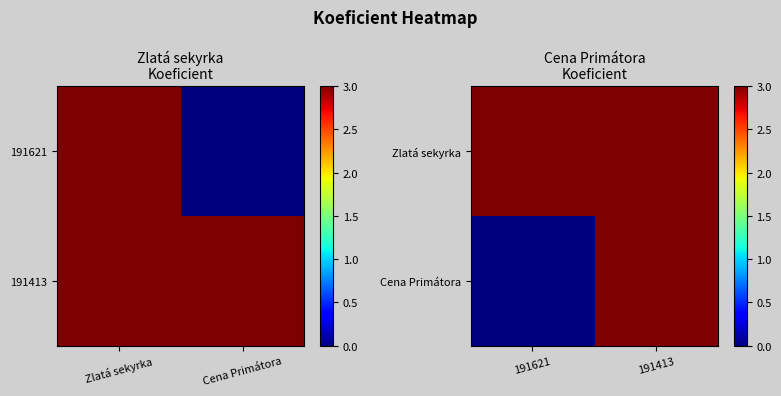

How many data points in Cena Primátora are less than 3?

1